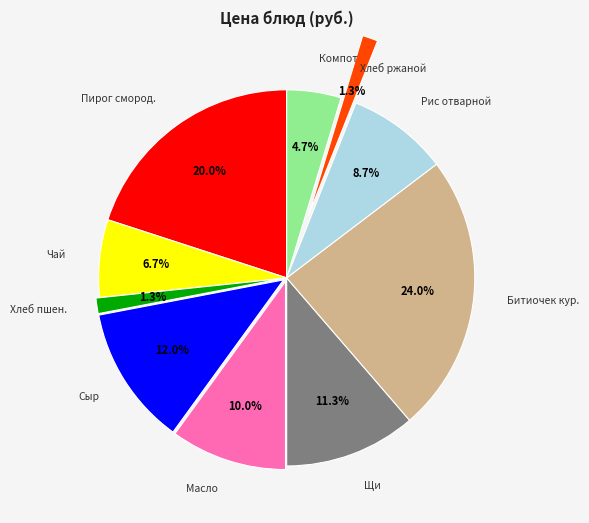

What is the largest slice in the pie chart?

Битиочек кур.